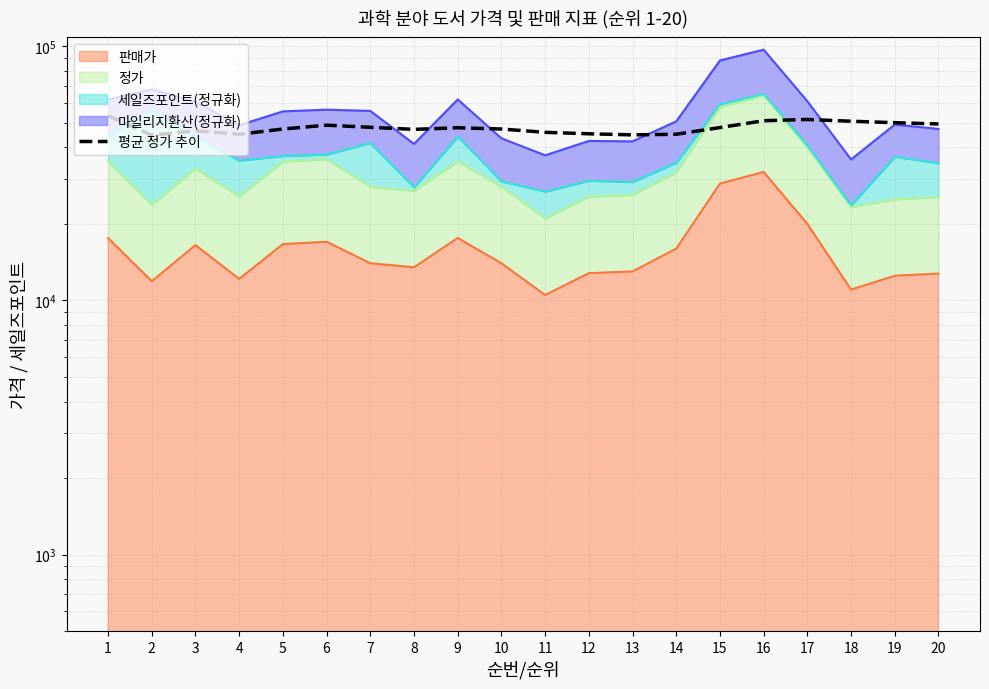

What is the change in value from 5 to 19?

+2776.8